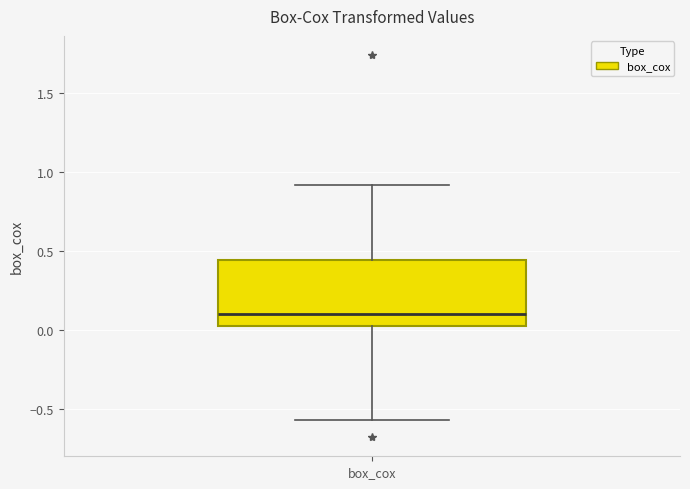

Where does the lower whisker of the box for box_cox end on the y-axis? The values are not printed on the chart, so give them approximately, as read against the axis.

-0.55